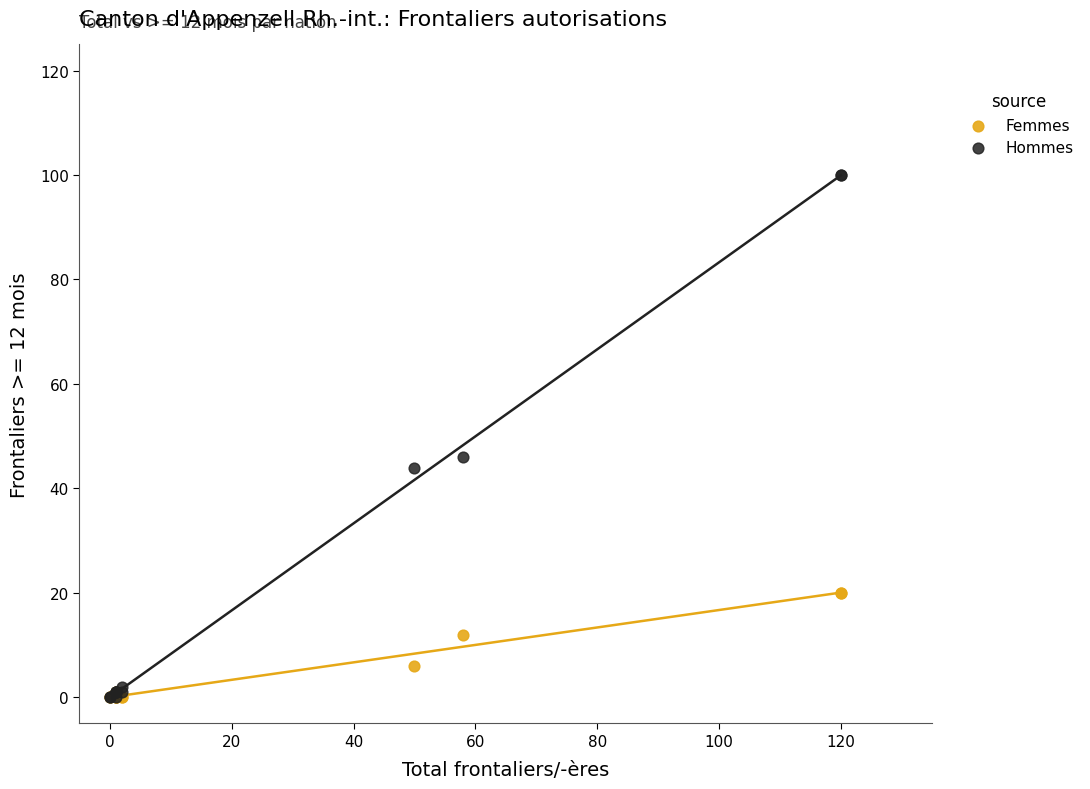

In the Femmes series, what Y value is closest to 10?

12